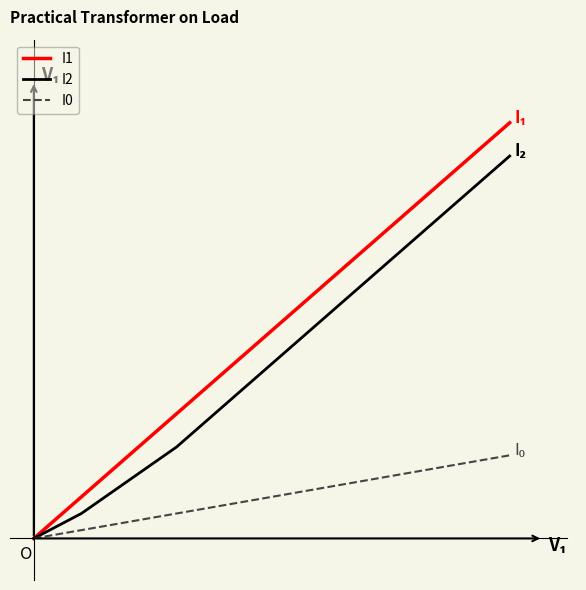

Which series has the widest spread of values?

I1